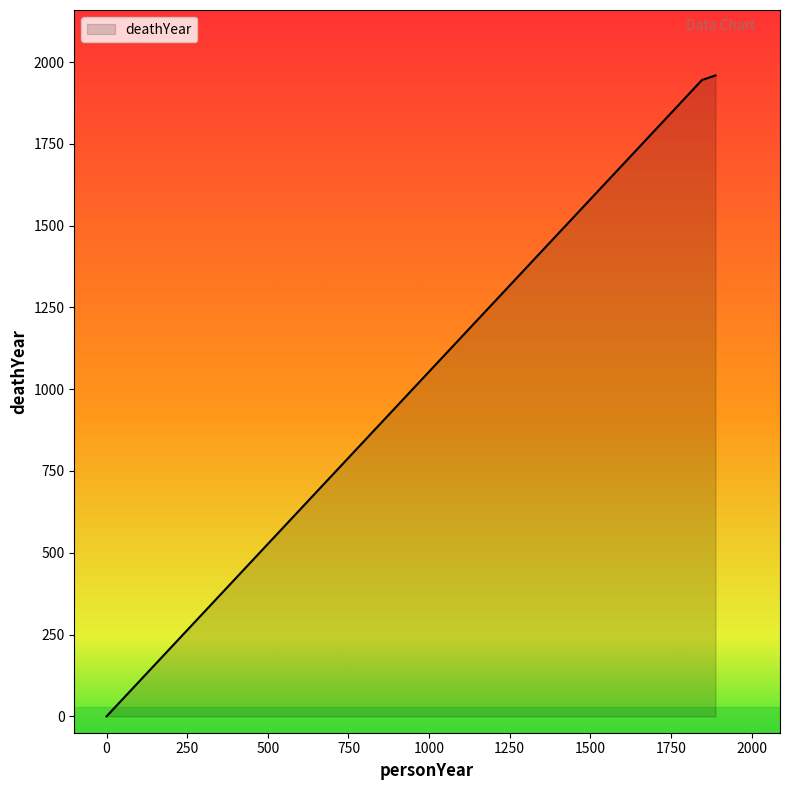

Reading right to left, list all the values displayed in this chart.

1959	1945	0